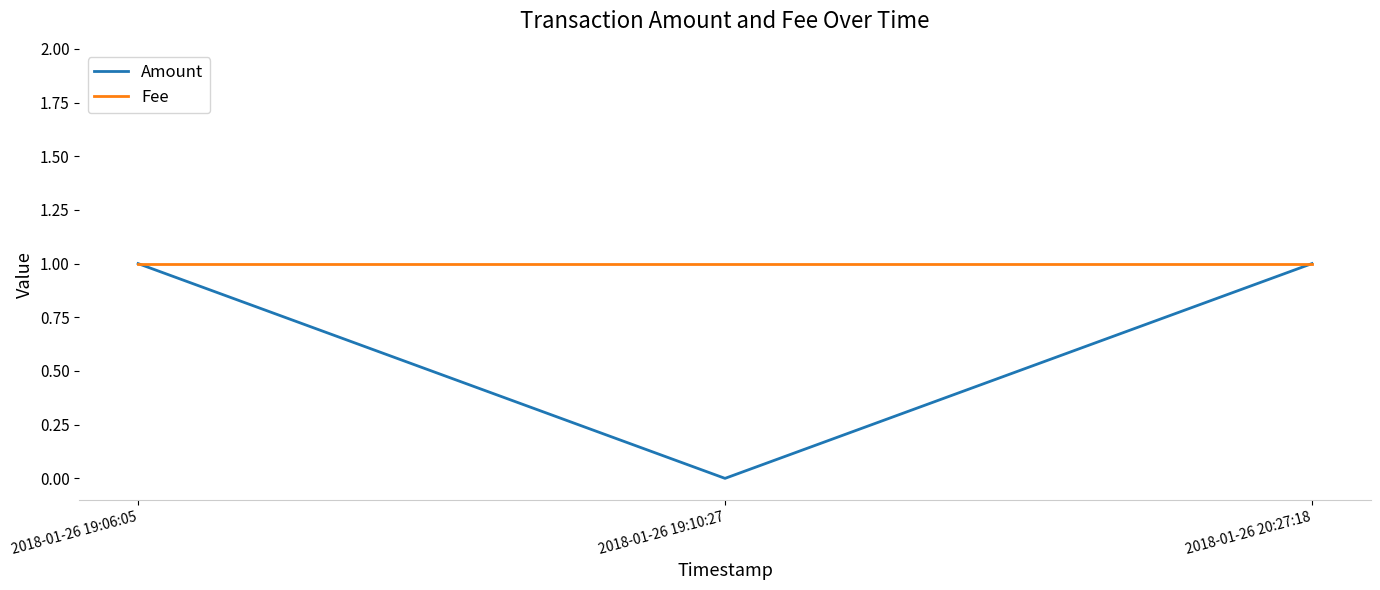

Does the chart display data point markers on the line(s)?

No